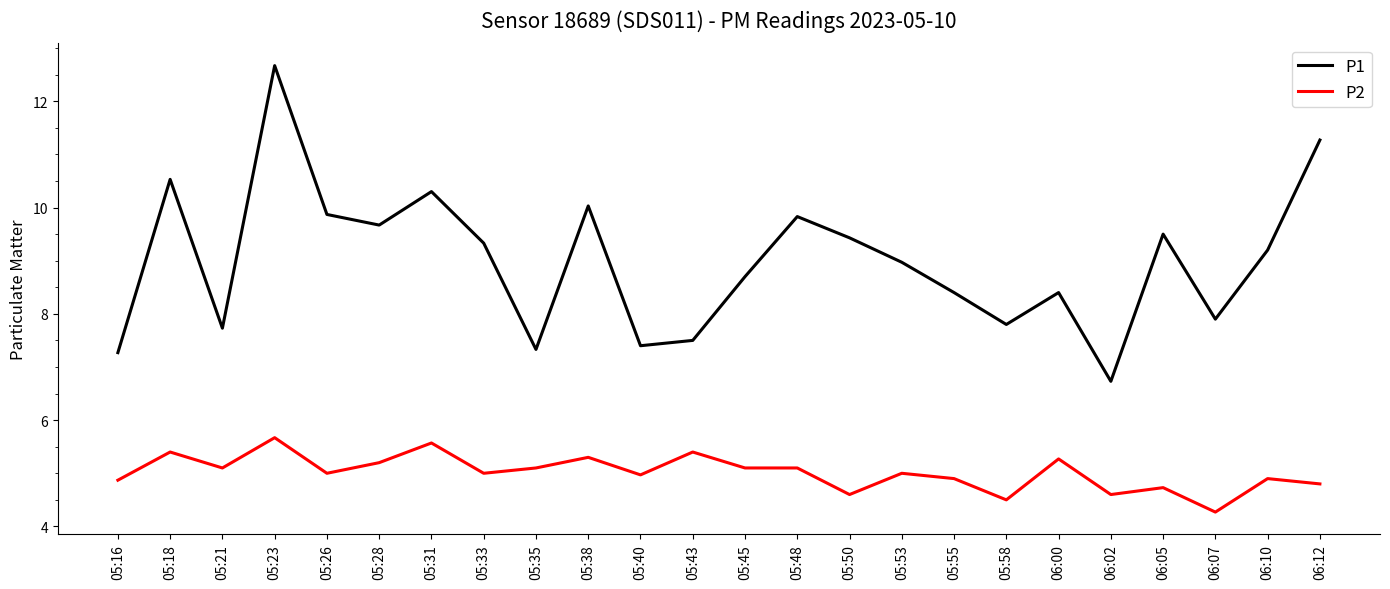

Which series has the largest total across all categories?

P1